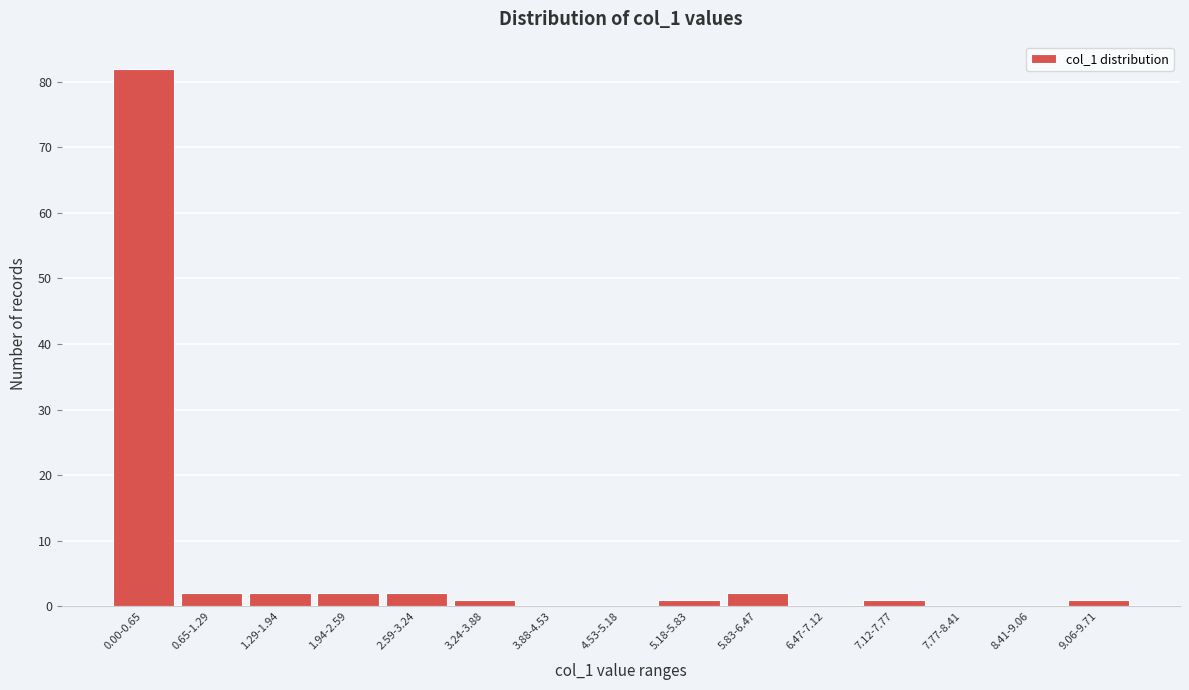

Reading left to right, list all the values displayed in this chart.

0.00-0.65=82	0.65-1.29=2	1.29-1.94=2	1.94-2.59=2	2.59-3.24=2	3.24-3.88=1	3.88-4.53=0	4.53-5.18=0	5.18-5.83=1	5.83-6.47=2	6.47-7.12=0	7.12-7.77=1	7.77-8.41=0	8.41-9.06=0	9.06-9.71=1